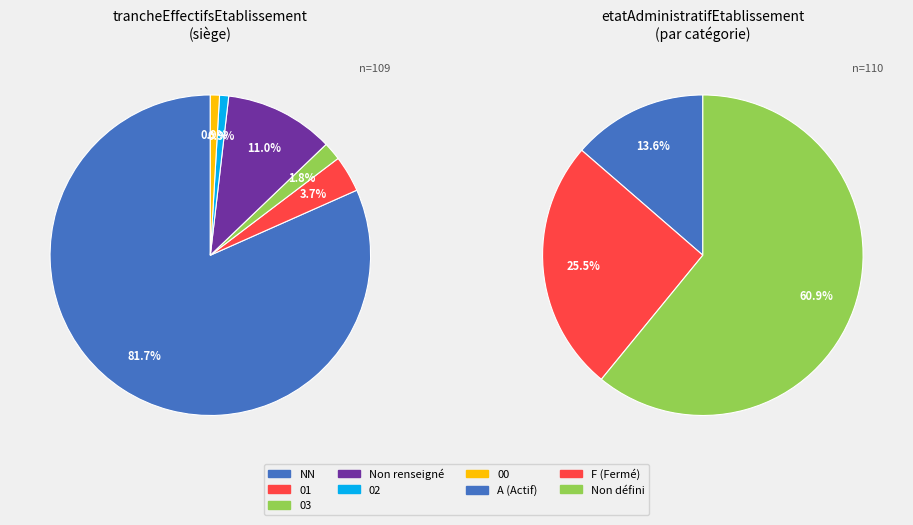

Between NN and , which is larger?

NN